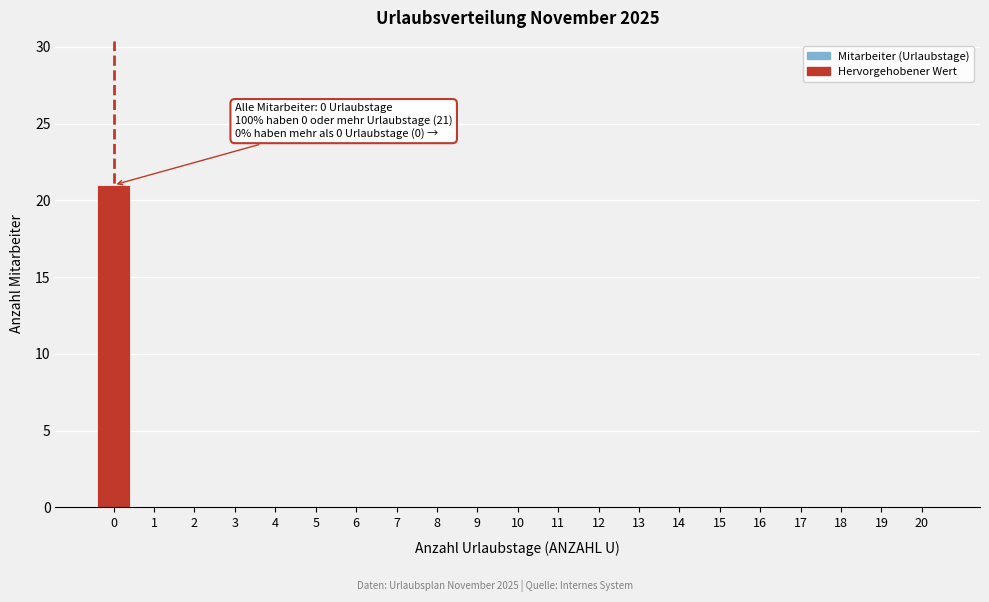

Reading right to left, what are all the values shown in this chart?

20=0	19=0	18=0	17=0	16=0	15=0	14=0	13=0	12=0	11=0	10=0	9=0	8=0	7=0	6=0	5=0	4=0	3=0	2=0	1=0	0=21